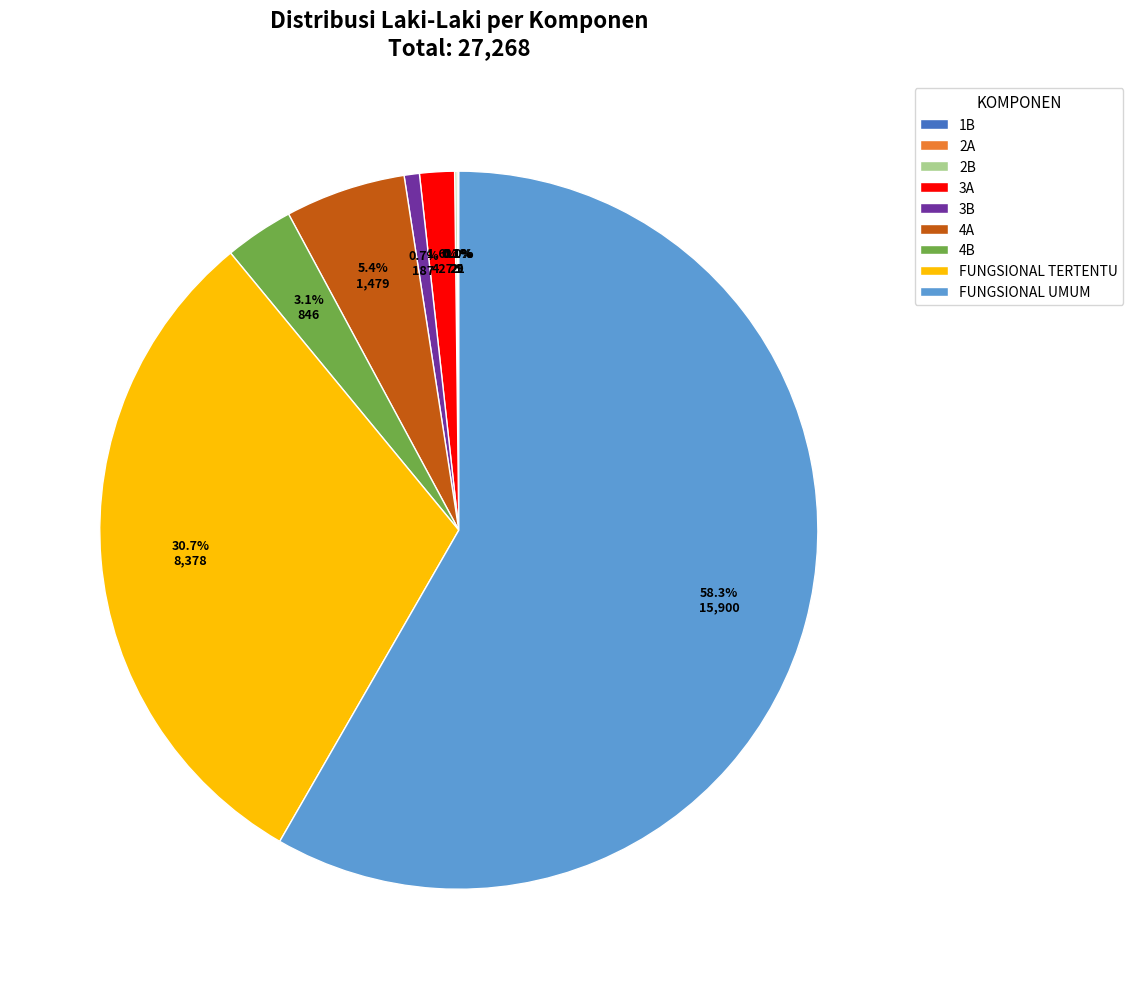

Does FUNGSIONAL UMUM represent more than half of the total?

Yes